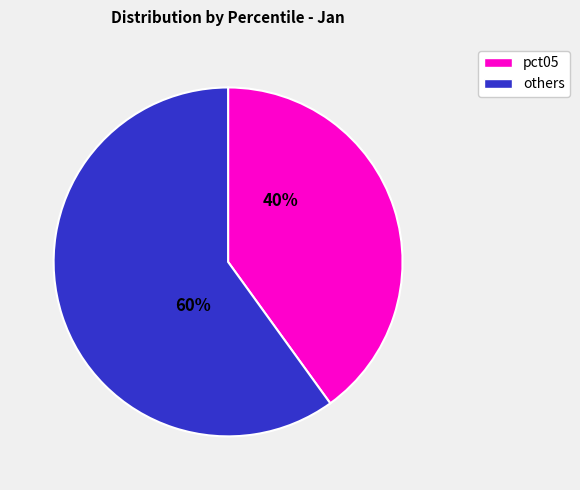

Is there any slice that represents more than half of the pie?

Yes